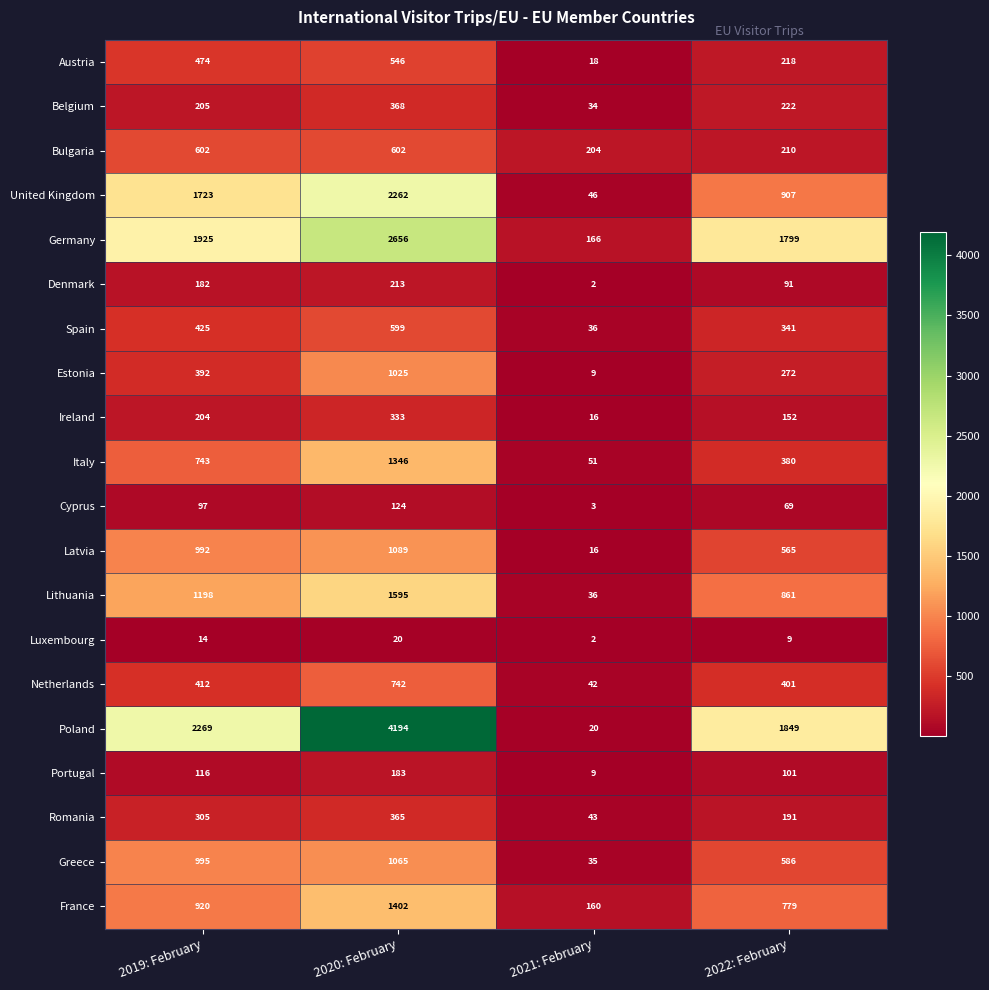

At which label is Netherlands closest to 392?

2022: February